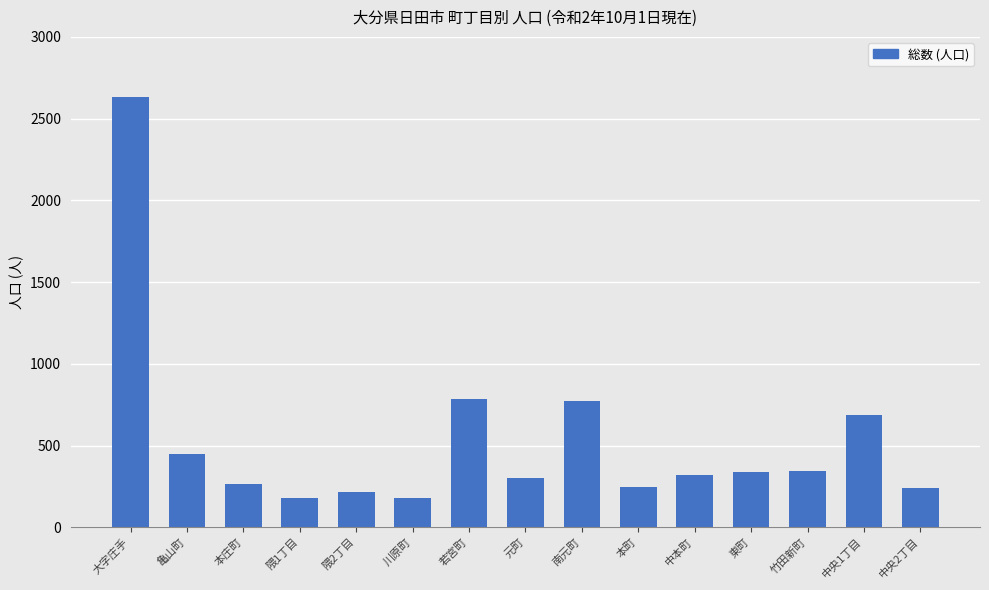

What is the value of the 12th bar from the left?

337